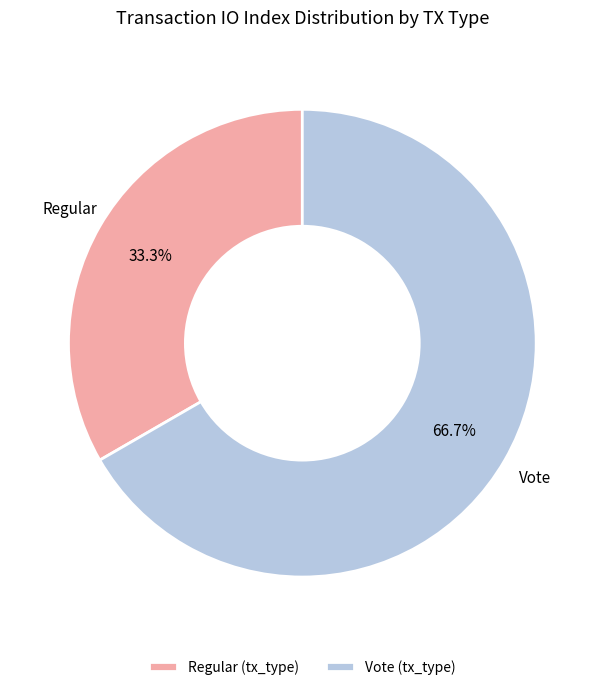

Which slice is the smallest?

Regular (tx_type)